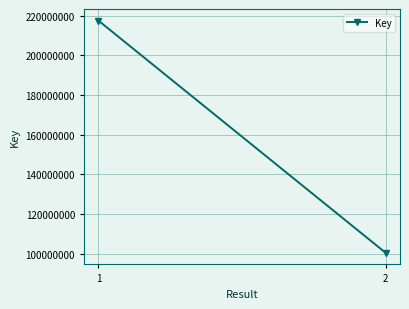

Approximately how many times larger is the value at 1 compared to 2?

2.2